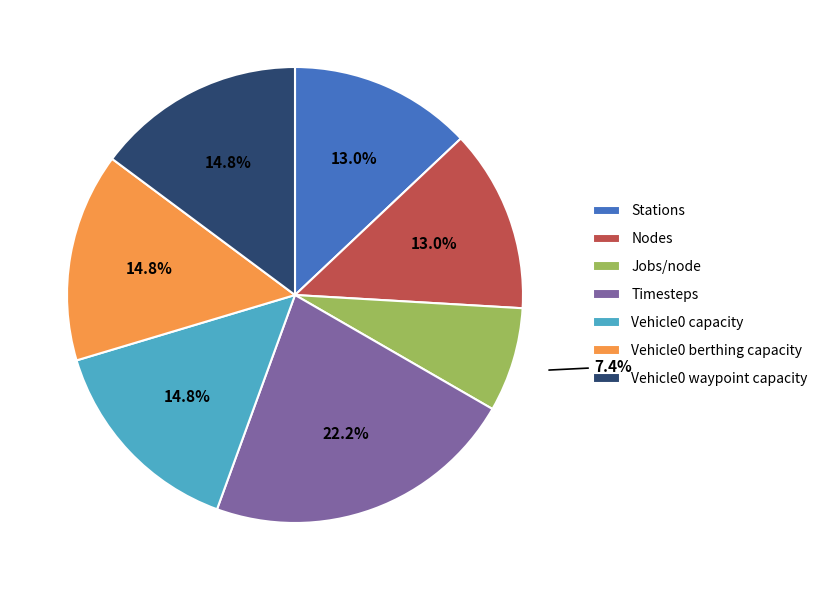

To the nearest percent, what is the difference between the Vehicle0 berthing capacity and Stations slice percentages?

2%